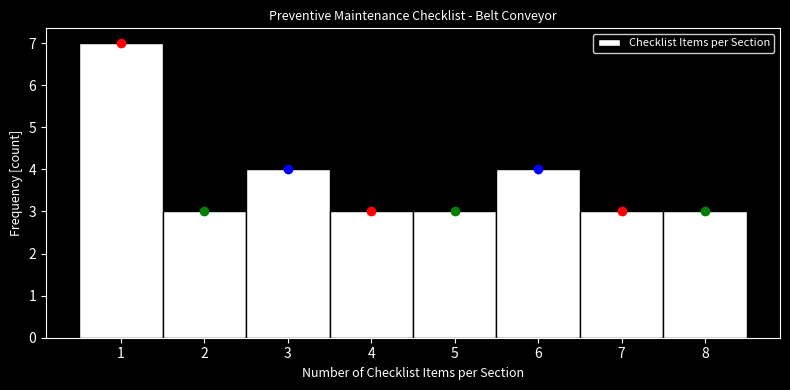

Reading left to right, transcribe this chart: for each bar, give the range it covers on the x-axis and its height. The values are not printed on the chart, so give them approximately, as read against the axis.

0.5 to 1.5: 7
1.5 to 2.5: 3
2.5 to 3.5: 4
3.5 to 4.5: 3
4.5 to 5.5: 3
5.5 to 6.5: 4
6.5 to 7.5: 3
7.5 to 8.5: 3